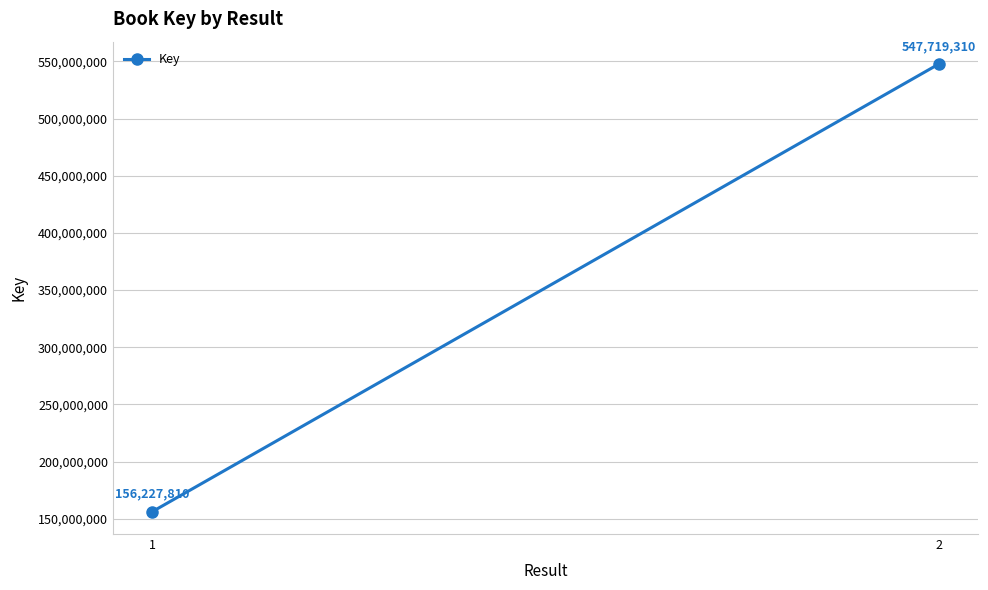

What is the minimum value shown in the chart?

156227810